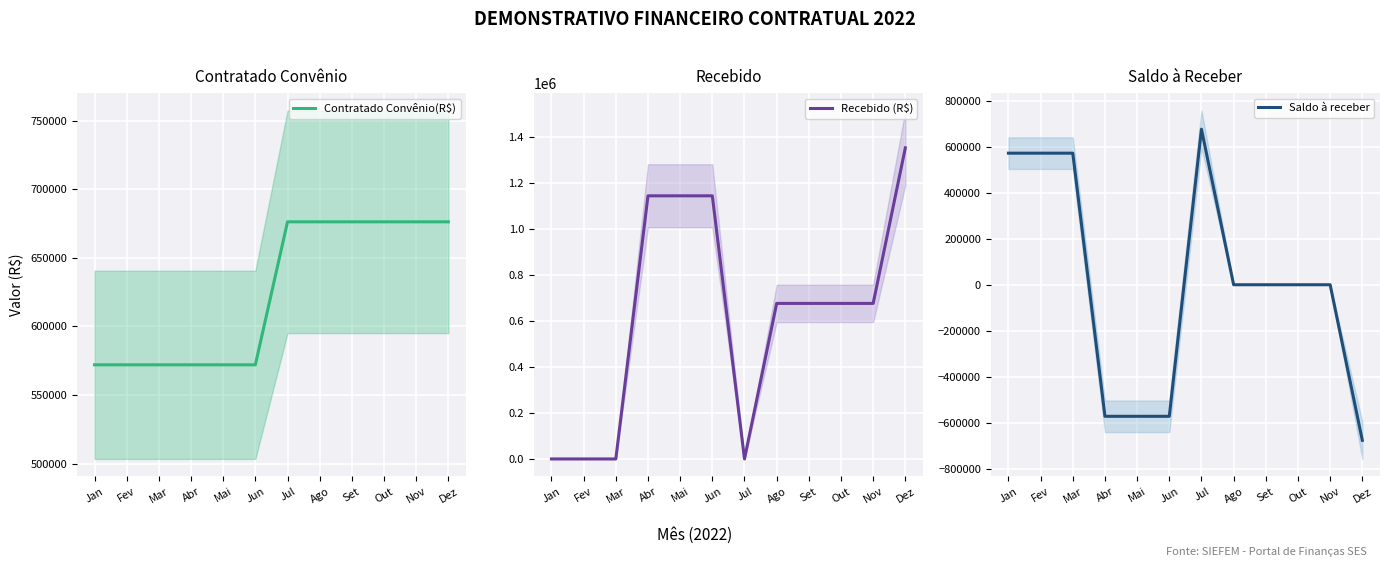

Which series ends up on top after the final intersection of Recebido (R$) and Saldo à receber?

Recebido (R$)